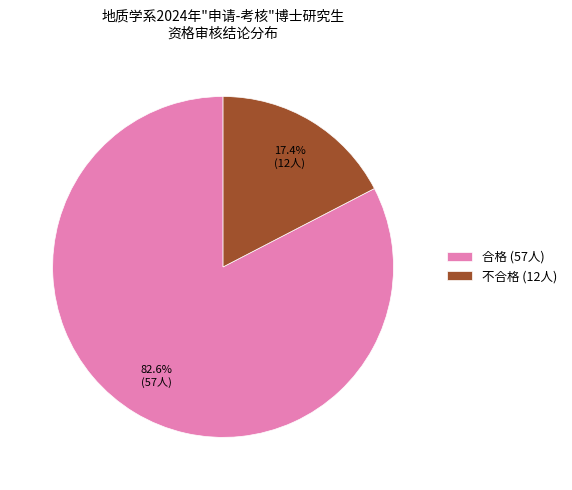

To the nearest percent, what portion does 合格 represent?

83%